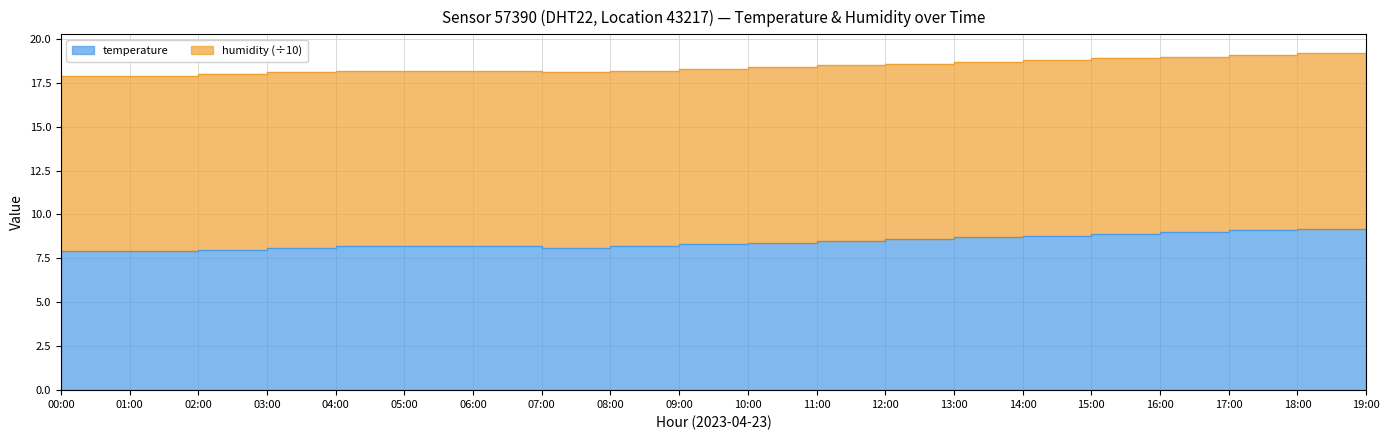

Between 14:00 and 15:00, which is larger?

15:00